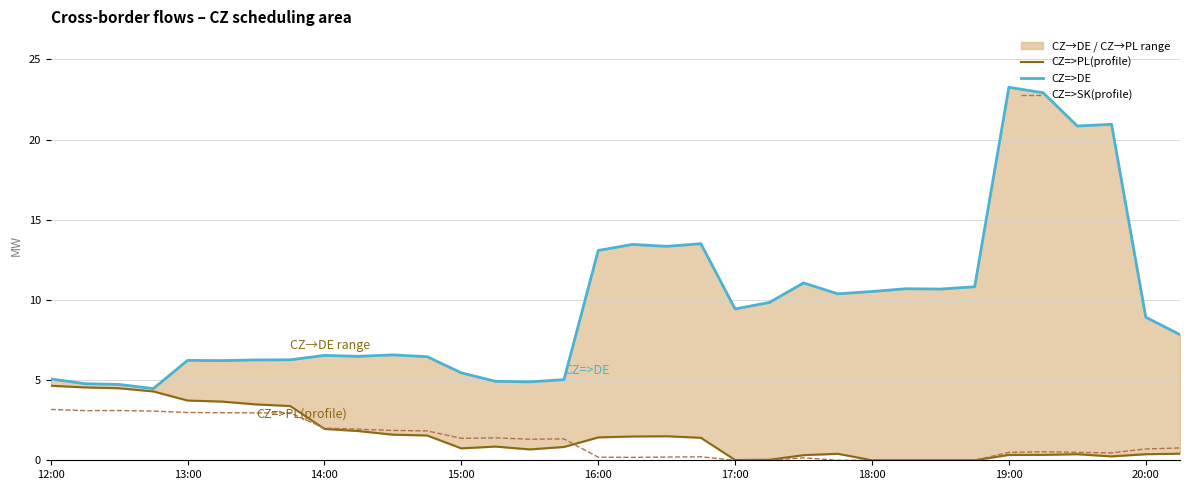

At how many categories does at least one series exceed 7?

18